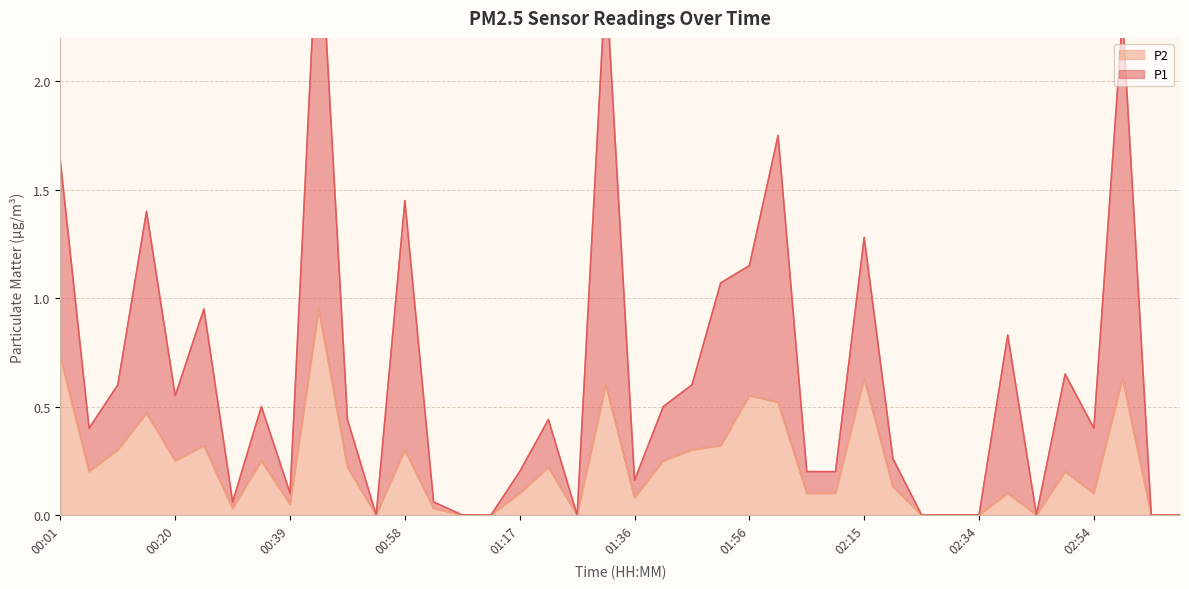

What is the difference between the second highest and minimum values in the P1 series?

2.5